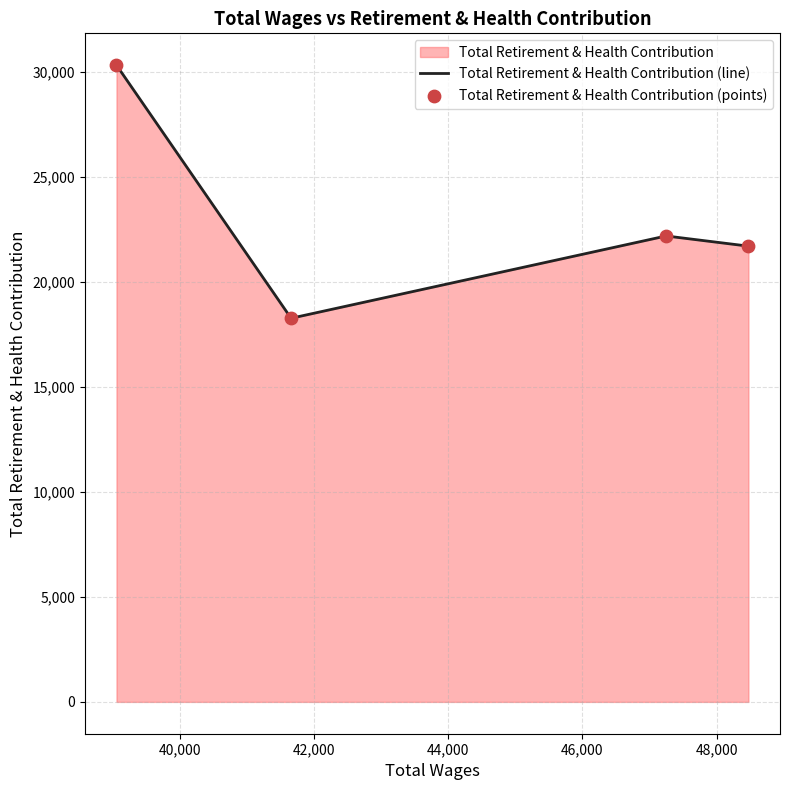

Which series has the largest Y range (max minus min)?

Total Retirement & Health Contribution (line)